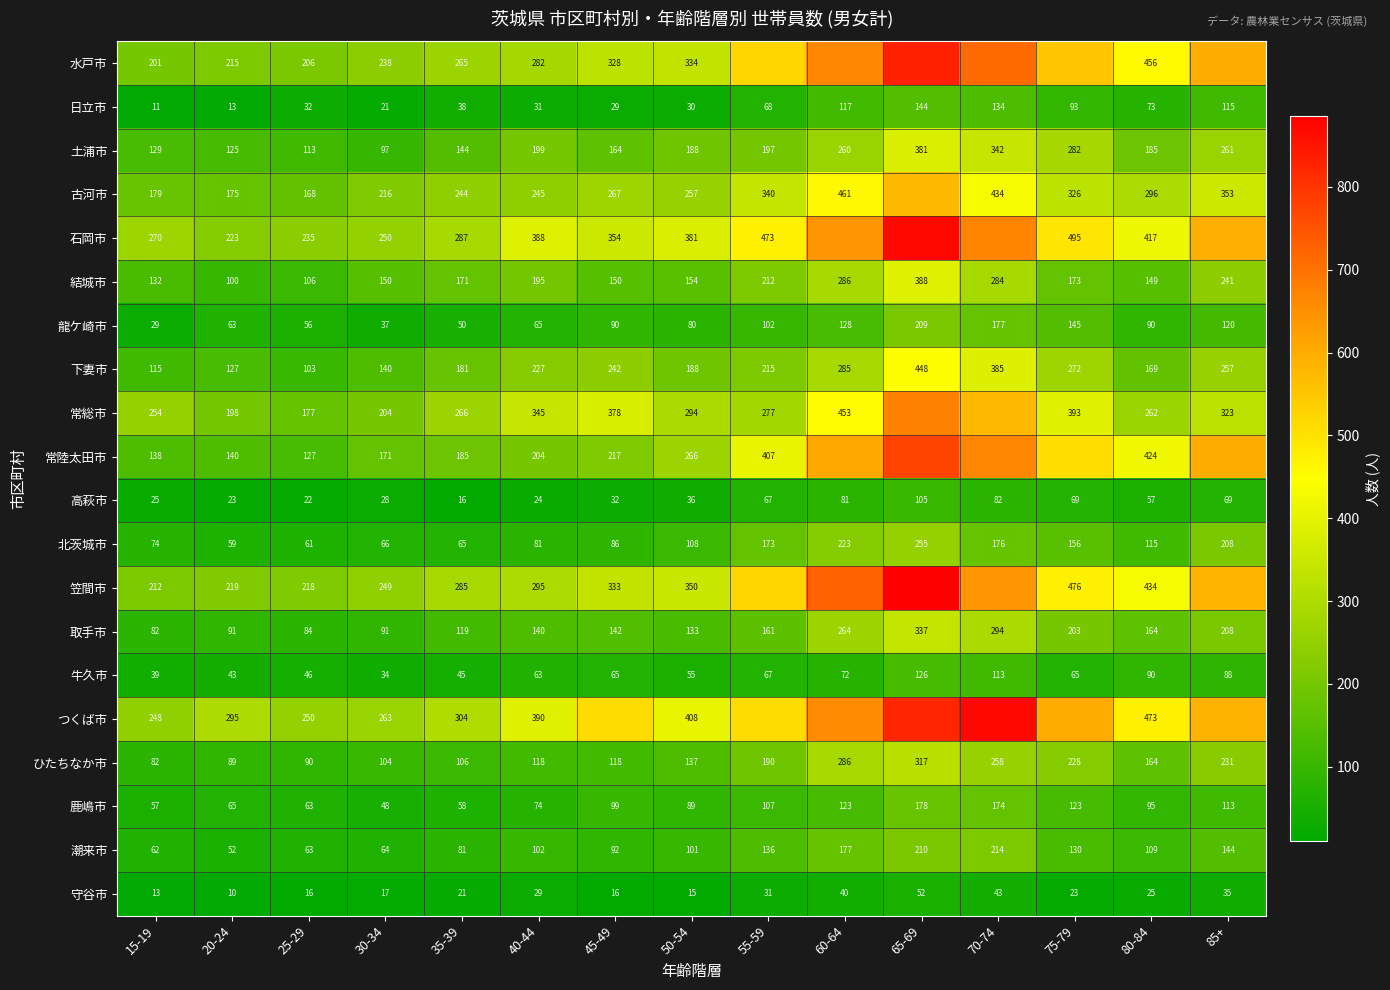

The 笠間市 series shows 121 at 50-54. True or false?

False